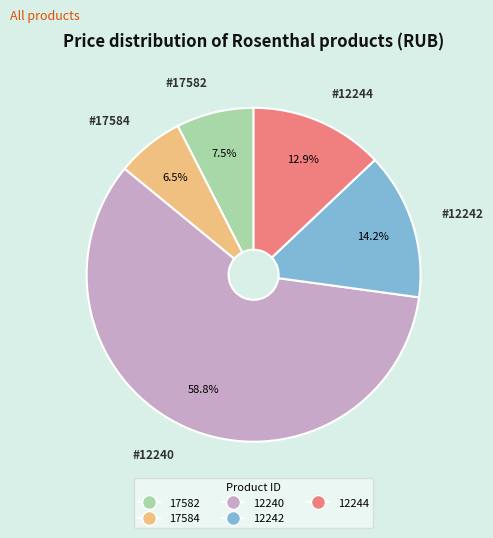

What is the majority slice?

12240